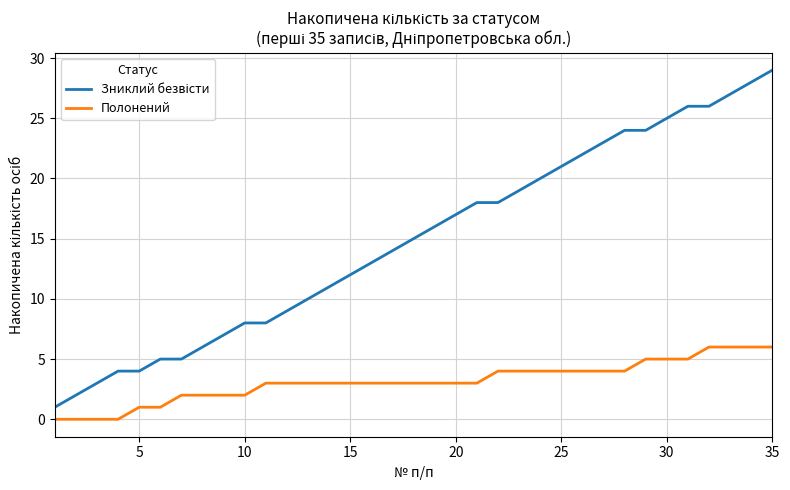

What is the greatest value displayed?

29